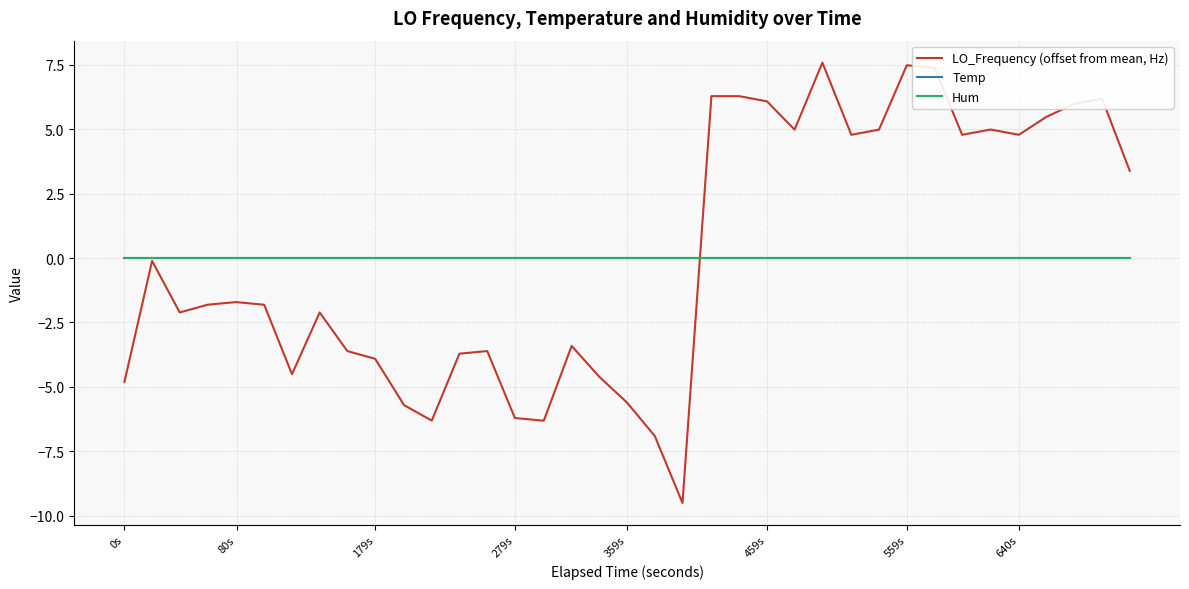

What is the difference between the maximum and second lowest values in the LO_Frequency (offset from mean, Hz) series?

14.5